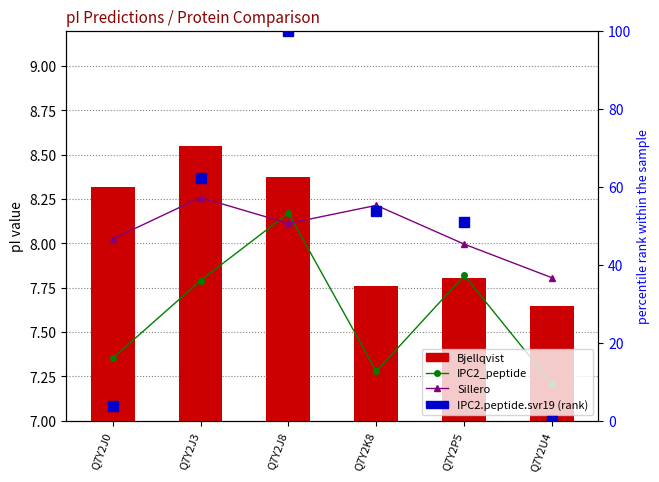

What is the difference between the maximum and minimum values in the IPC2_peptide series?

1.0